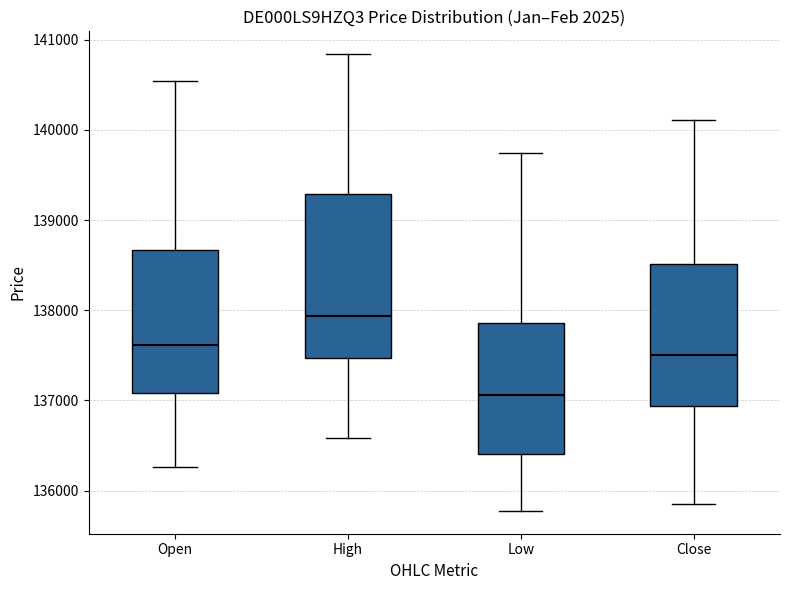

Reading left to right, read every box against the y-axis: the position of its median line, the range the box covers, and the ends of its whiskers. The values are not printed on the chart, so give them approximately, as read against the axis.

Open: median 137600, box 137100 to 138700, whiskers 136300 to 140500
High: median 137900, box 137500 to 139300, whiskers 136600 to 140800
Low: median 137100, box 136400 to 137900, whiskers 135800 to 139700
Close: median 137500, box 136900 to 138500, whiskers 135800 to 140100